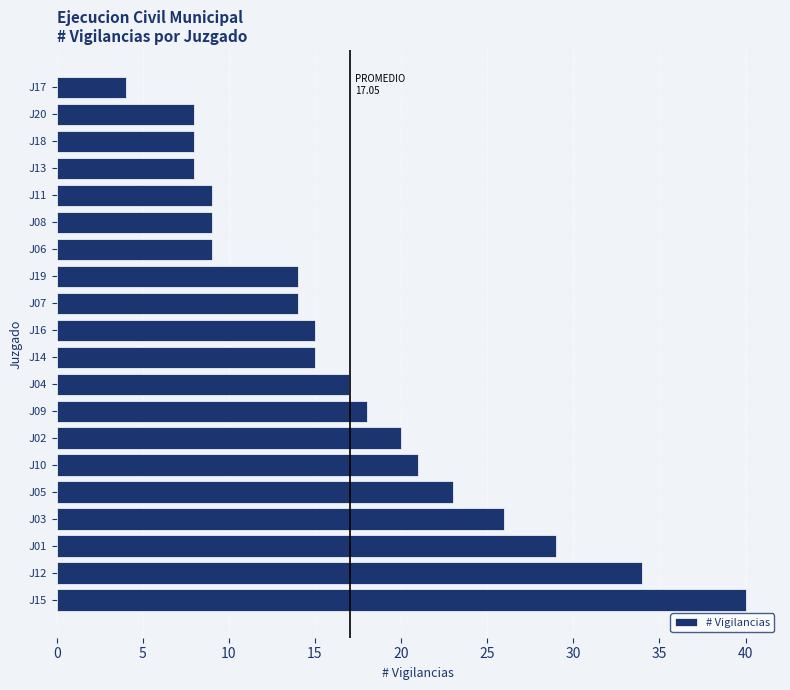

Count the number of data series in this chart.

1